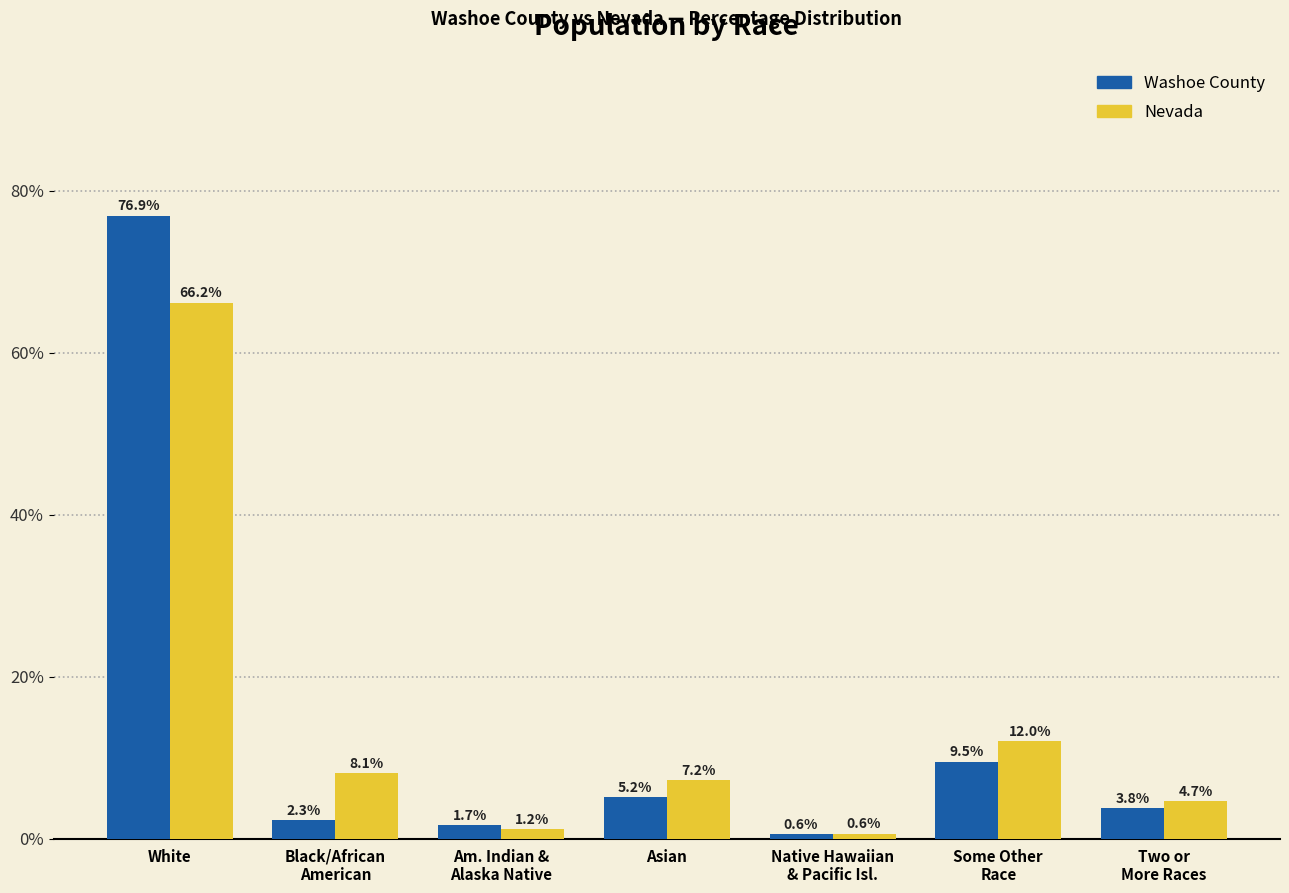

How many bars are there in each group?

2